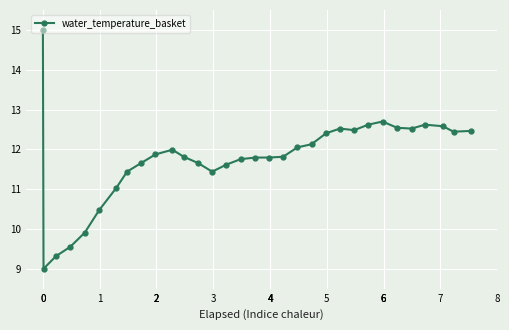

What is the difference between the maximum and minimum values?

6.0